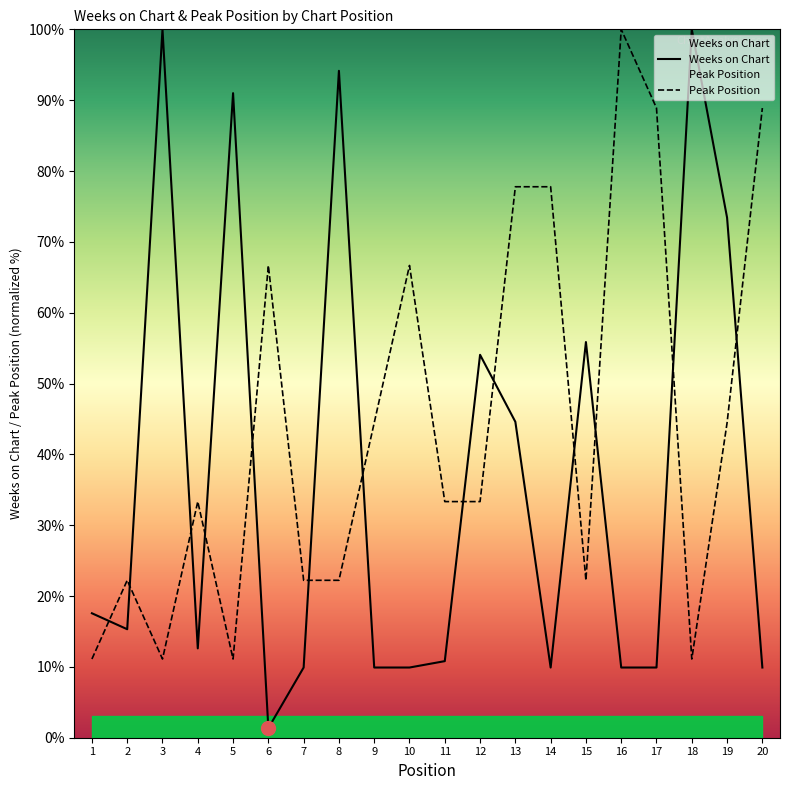

Count the number of categories in the chart.

20